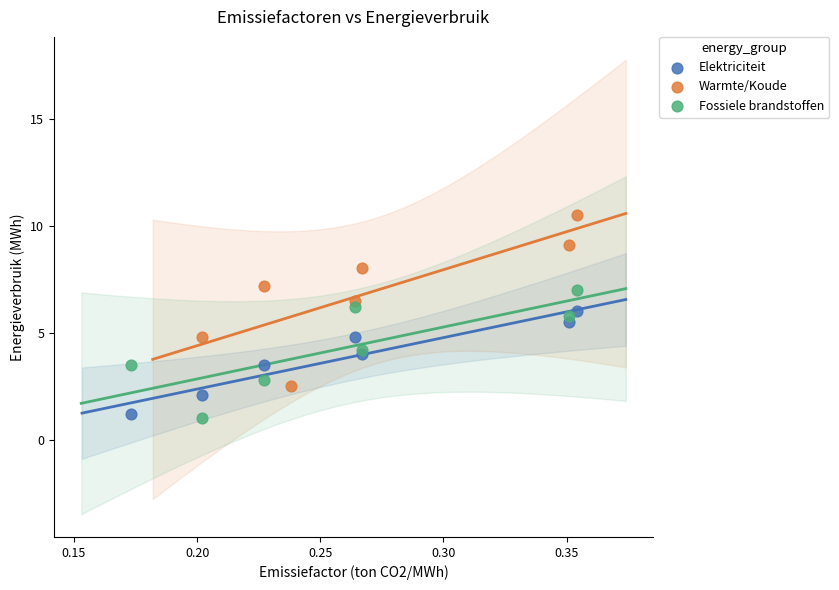

What are all the series names shown in the legend?

Elektriciteit, Warmte/Koude, Fossiele brandstoffen